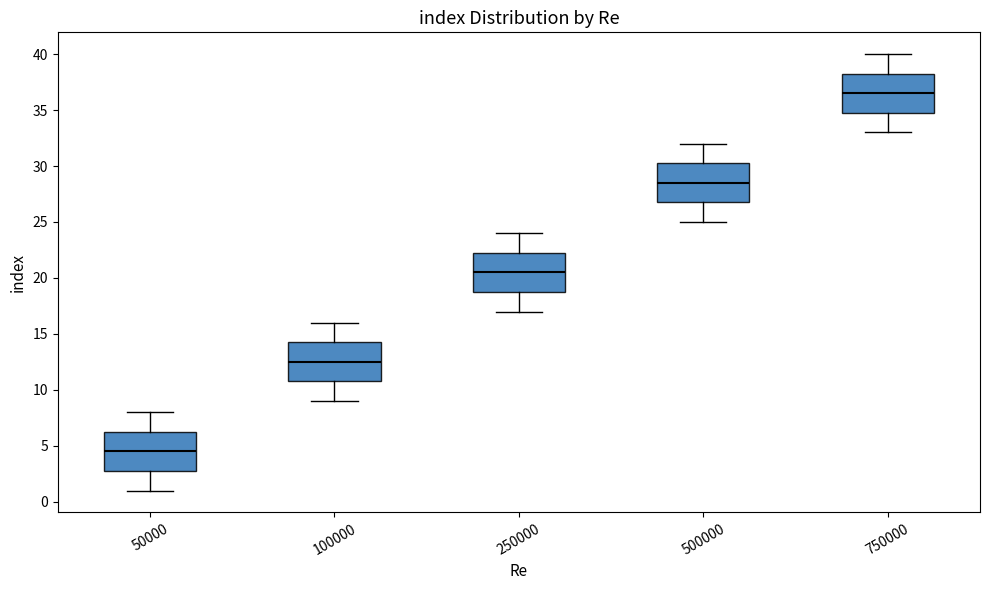

Where is the lower edge of the box at x = 250000 on the y-axis? The values are not printed on the chart, so give them approximately, as read against the axis.

19.0